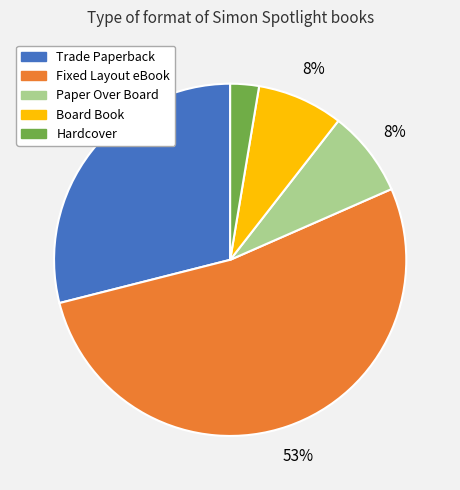

How many segments does this pie chart have?

5